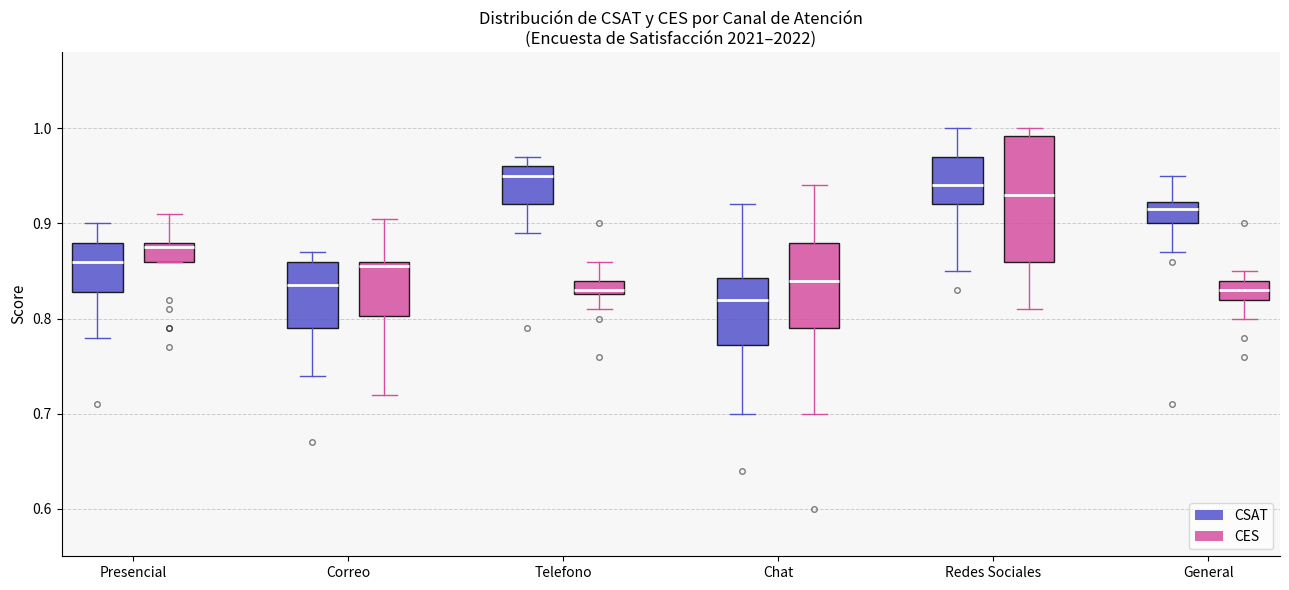

Where is the lower edge of the box for Telefono (CSAT) on the y-axis? The values are not printed on the chart, so give them approximately, as read against the axis.

0.92